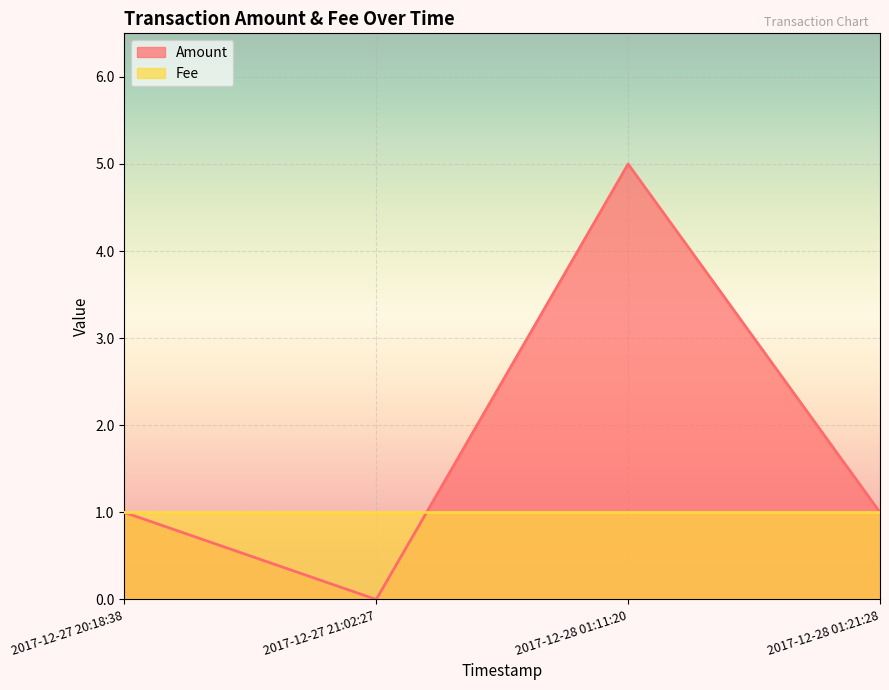

How many points are lower than both their immediate neighbors (excluding endpoints)?

1